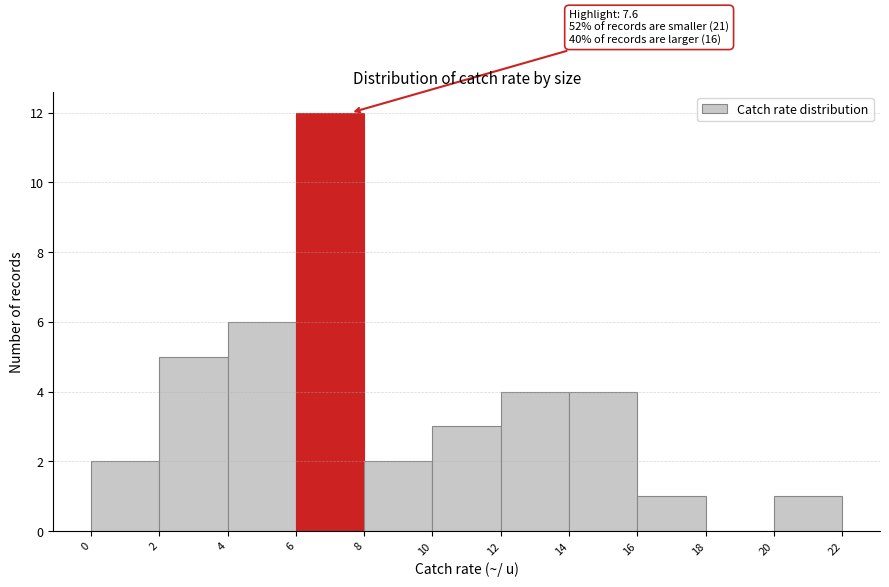

Which range on the x-axis has the tallest bar?

6 to 8